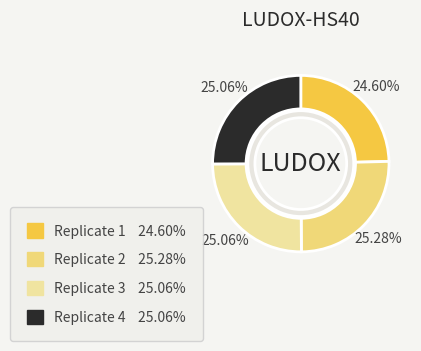

True or false: Replicate 2 accounts for 12% of the total.

False